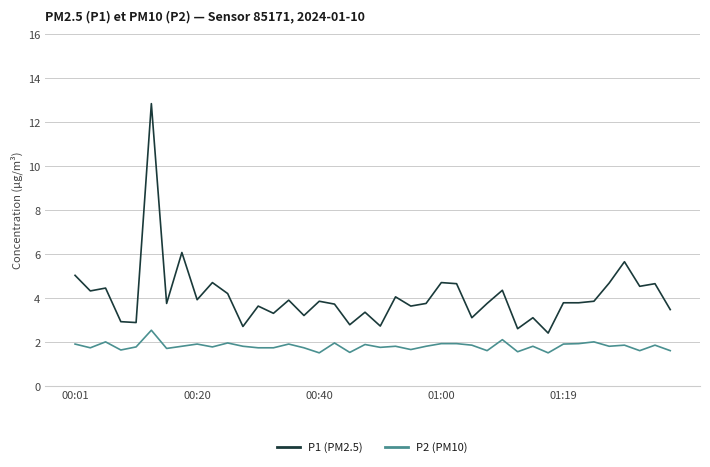

True or false: P1 (PM2.5) and P2 (PM10) intersect in this chart.

False